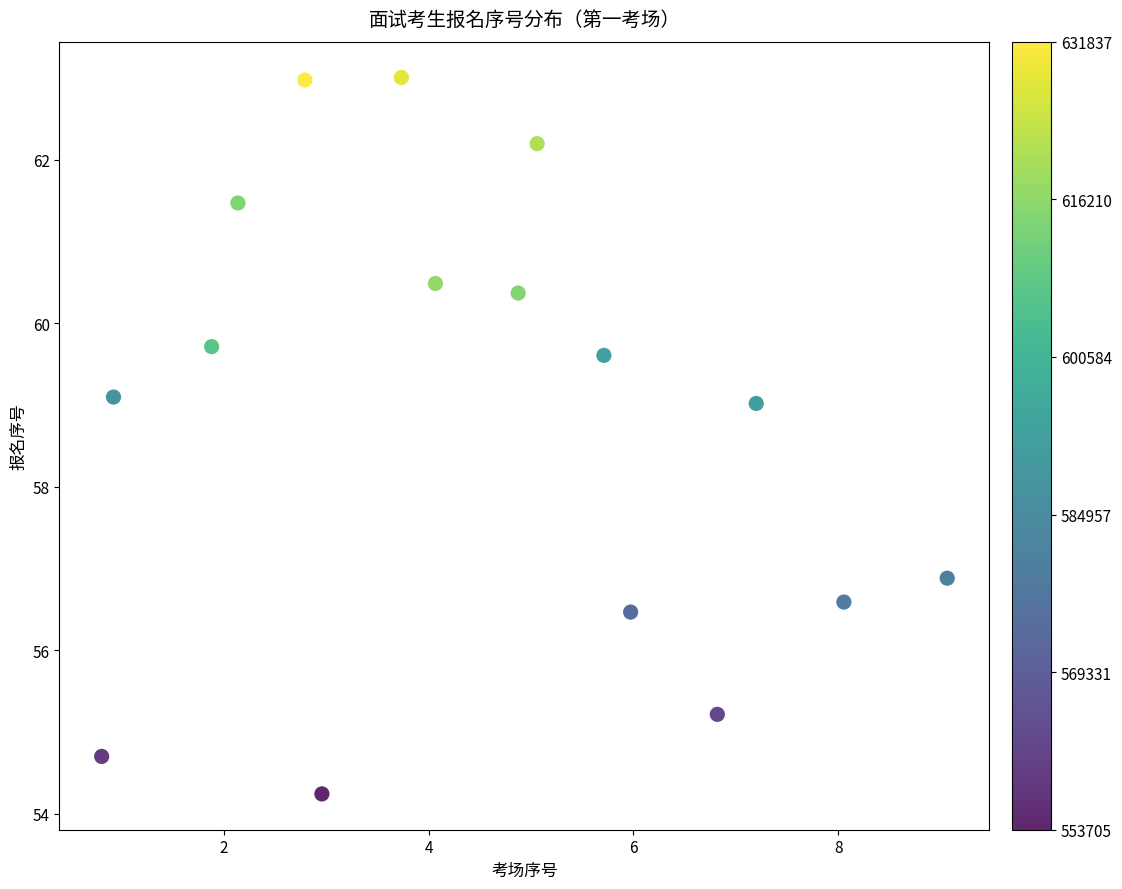

What is the range of X values (max minus min)?

8.3